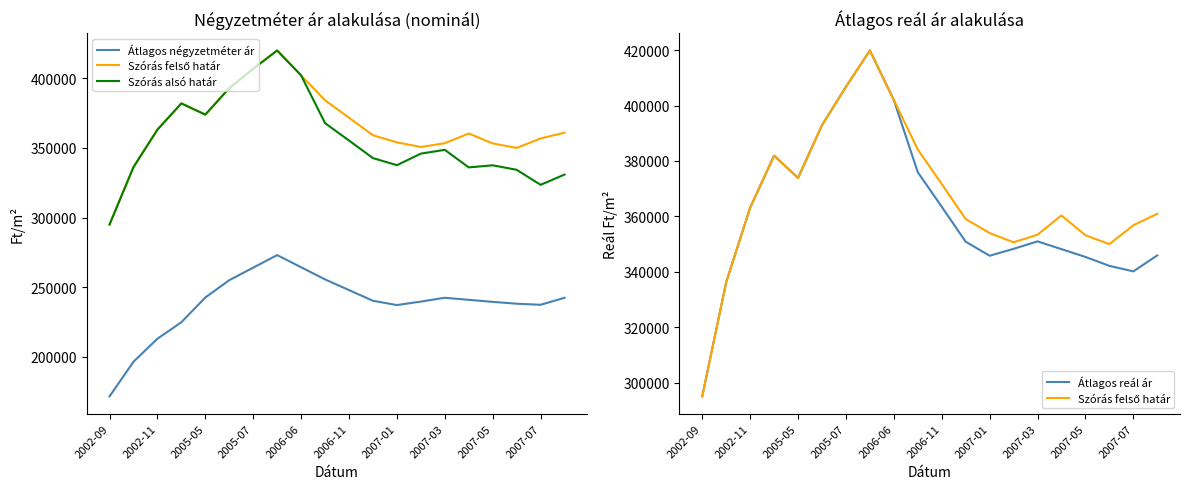

Which series has the largest range (max minus min)?

Szórás felső határ